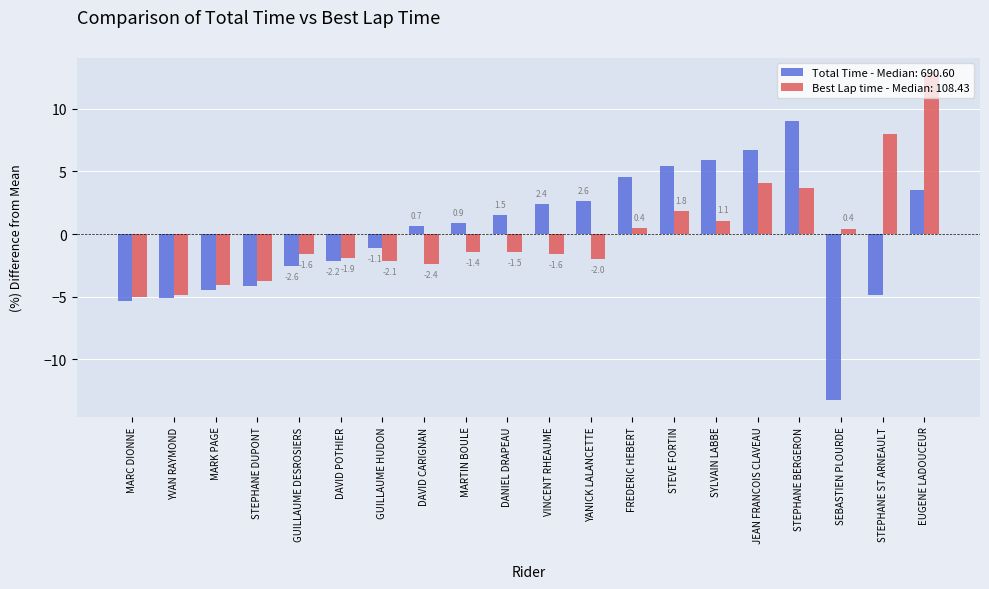

Rank the series at STEVE FORTIN from lowest to highest value.

Best Lap time - Median: 108.43, Total Time - Median: 690.60